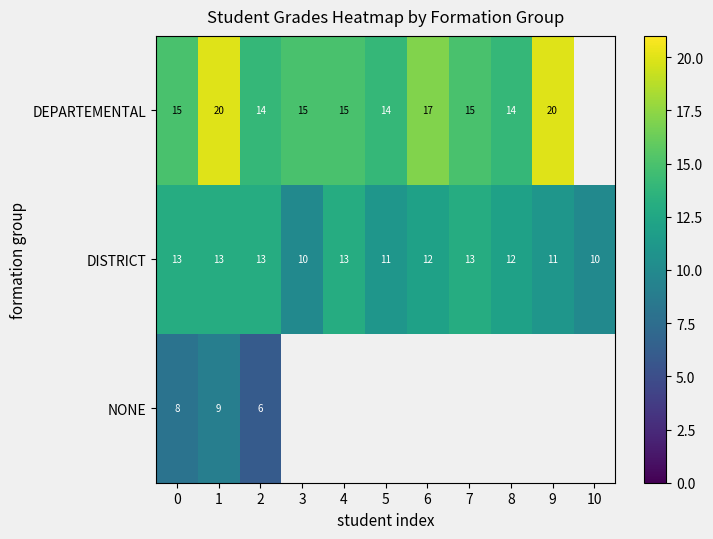

What is the spread (max minus min) of values at 5?

3.0